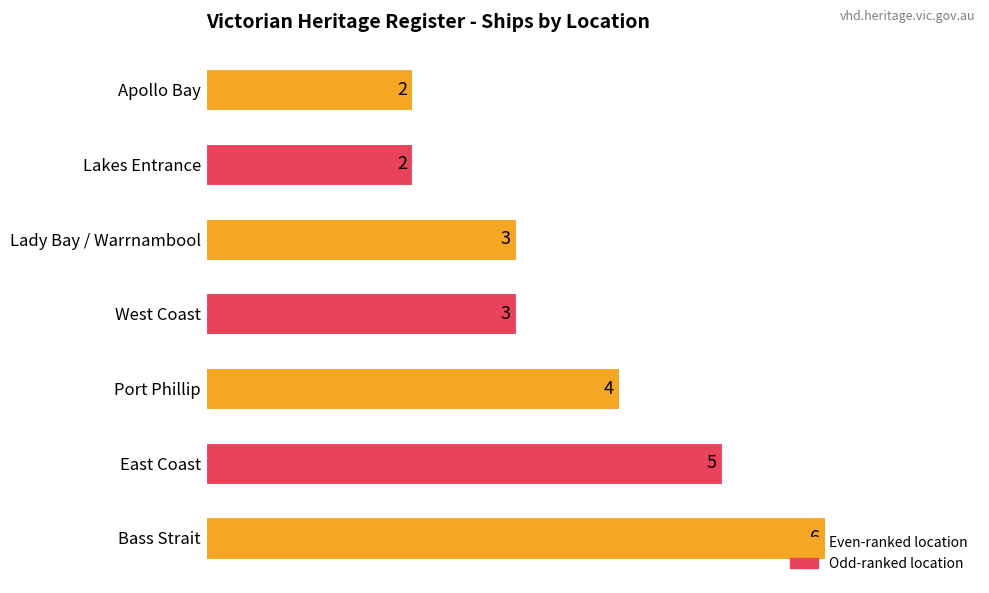

Are the bars grouped side by side (vs. stacked)?

No